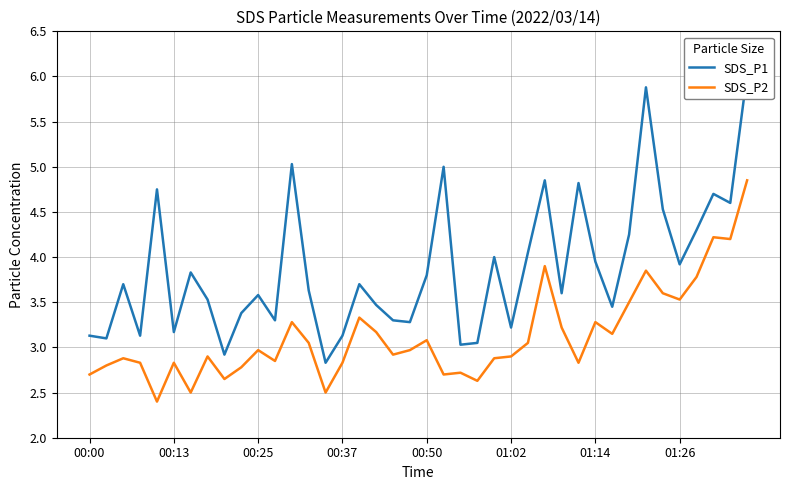

What are all the series names shown in the legend?

SDS_P1, SDS_P2